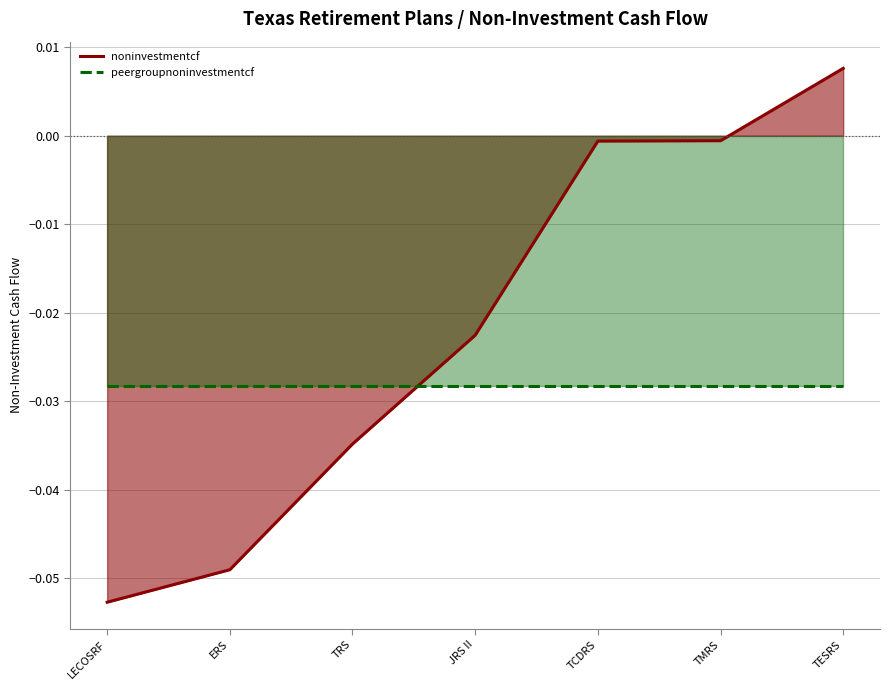

Which label corresponds to the largest value in the chart?

TESRS